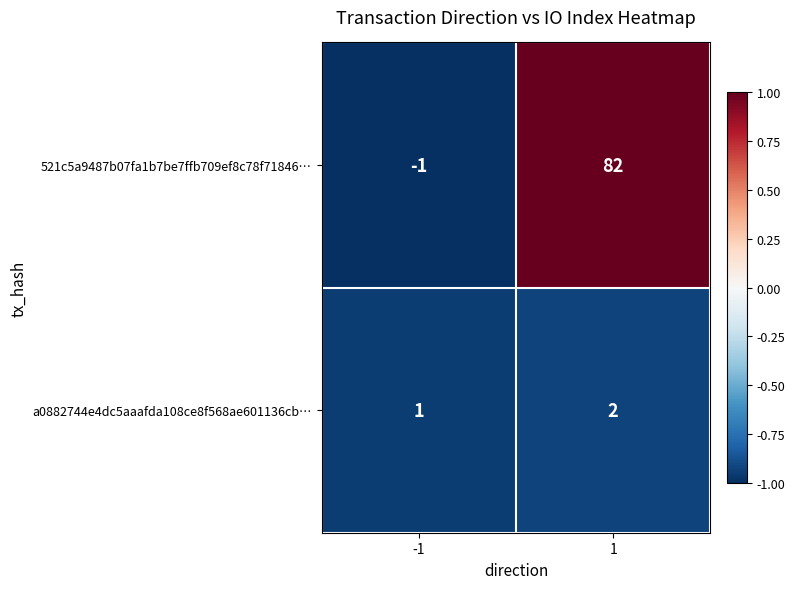

Which label corresponds to the smallest value in the chart?

-1